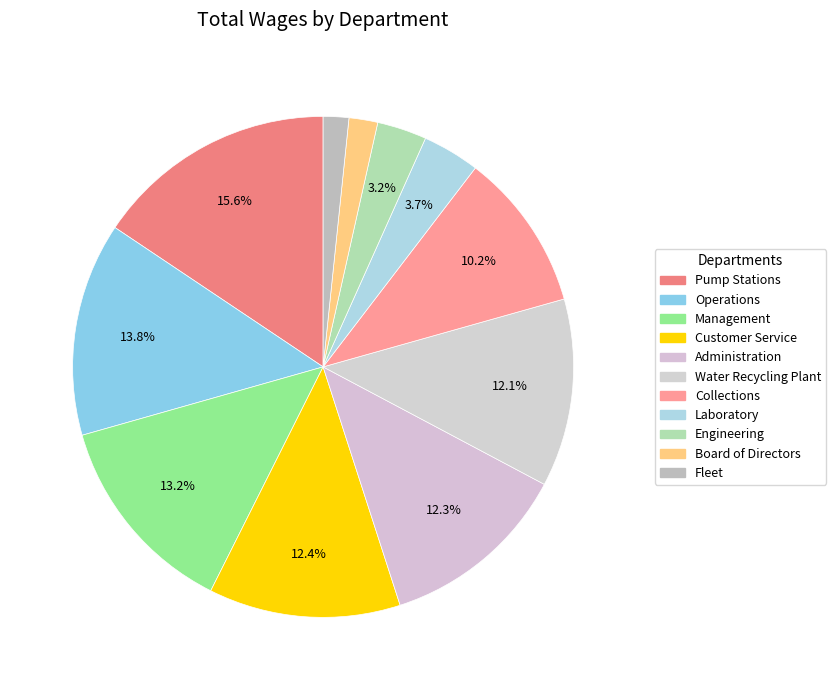

How many slices are in this pie chart?

11